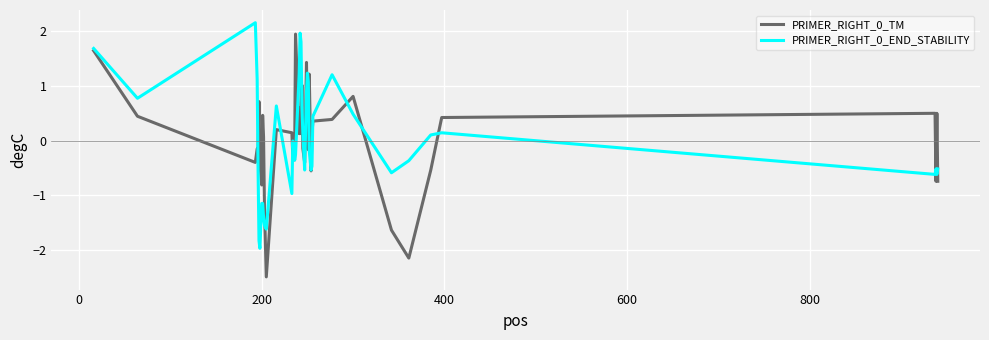

How many positive values does the PRIMER_RIGHT_0_TM series have?

22